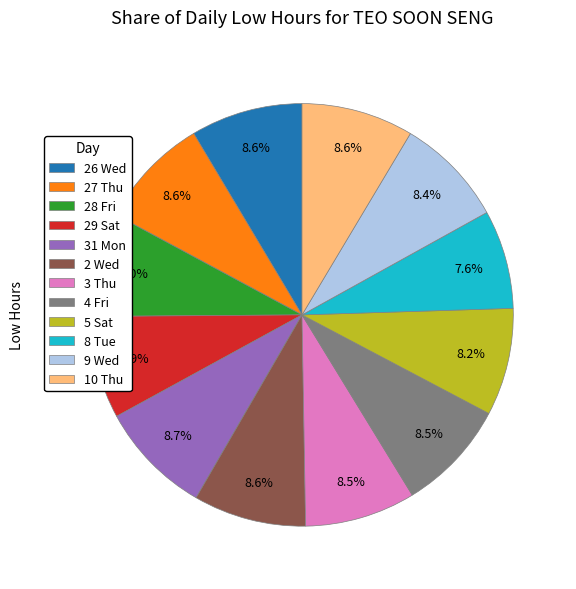

How many slices are in this pie chart?

12